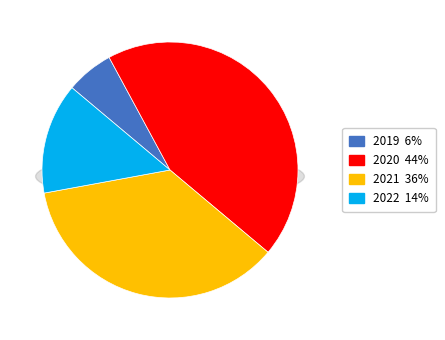

Rank the categories by value from lowest to highest.

2019, 2022, 2021, 2020